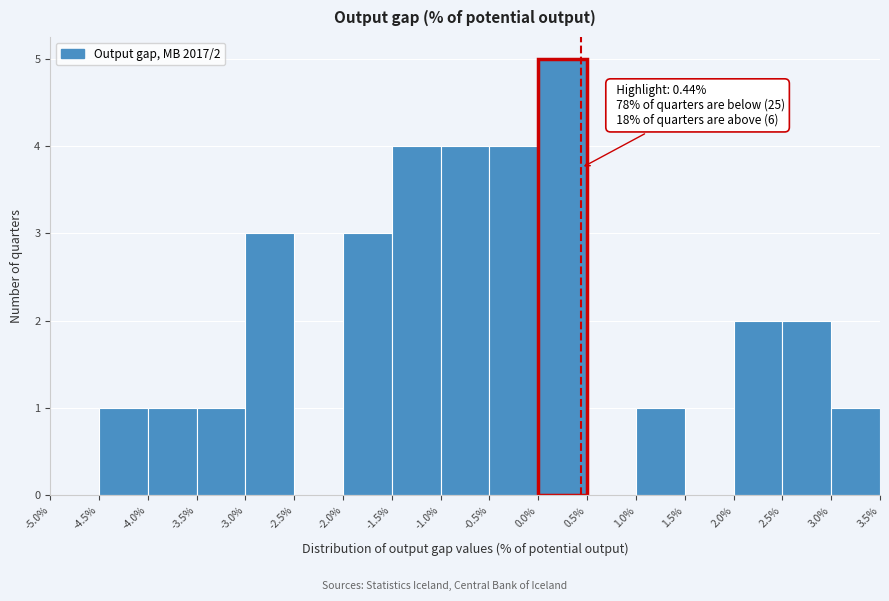

Which range on the x-axis has the tallest bar?

0.0% to 0.5%